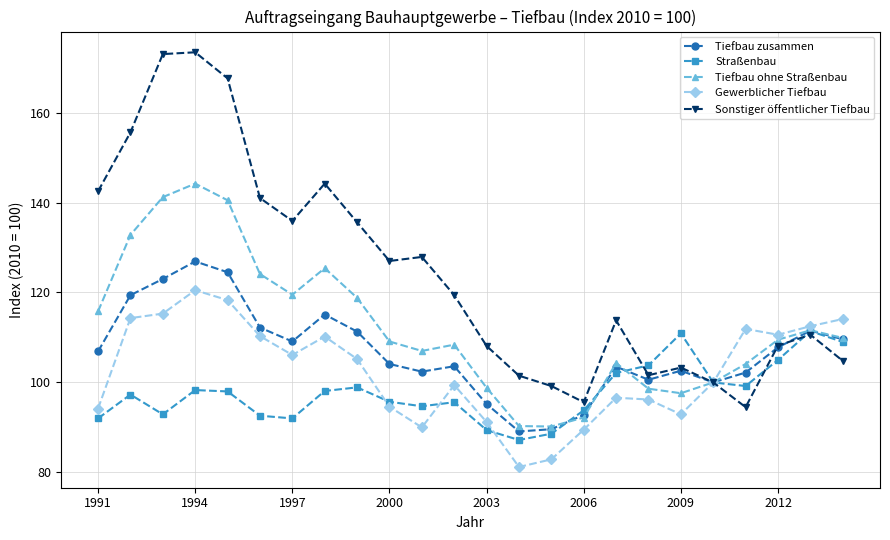

Which series has the widest spread of values?

Sonstiger öffentlicher Tiefbau